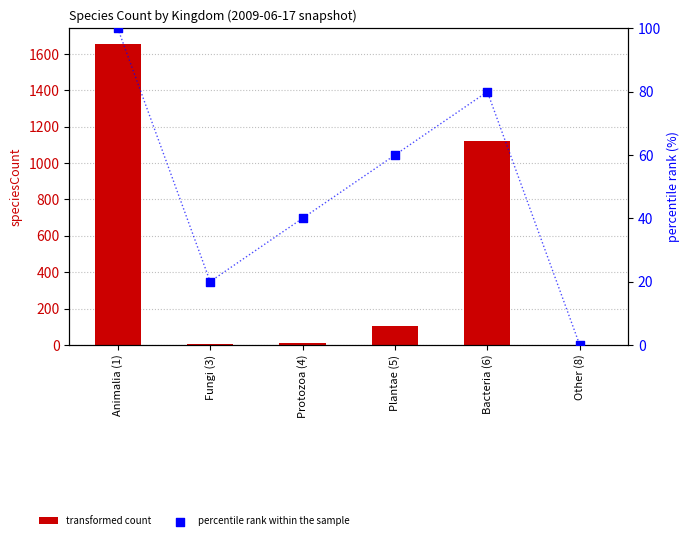

Which series contains the lowest Y value?

percentile rank within the sample